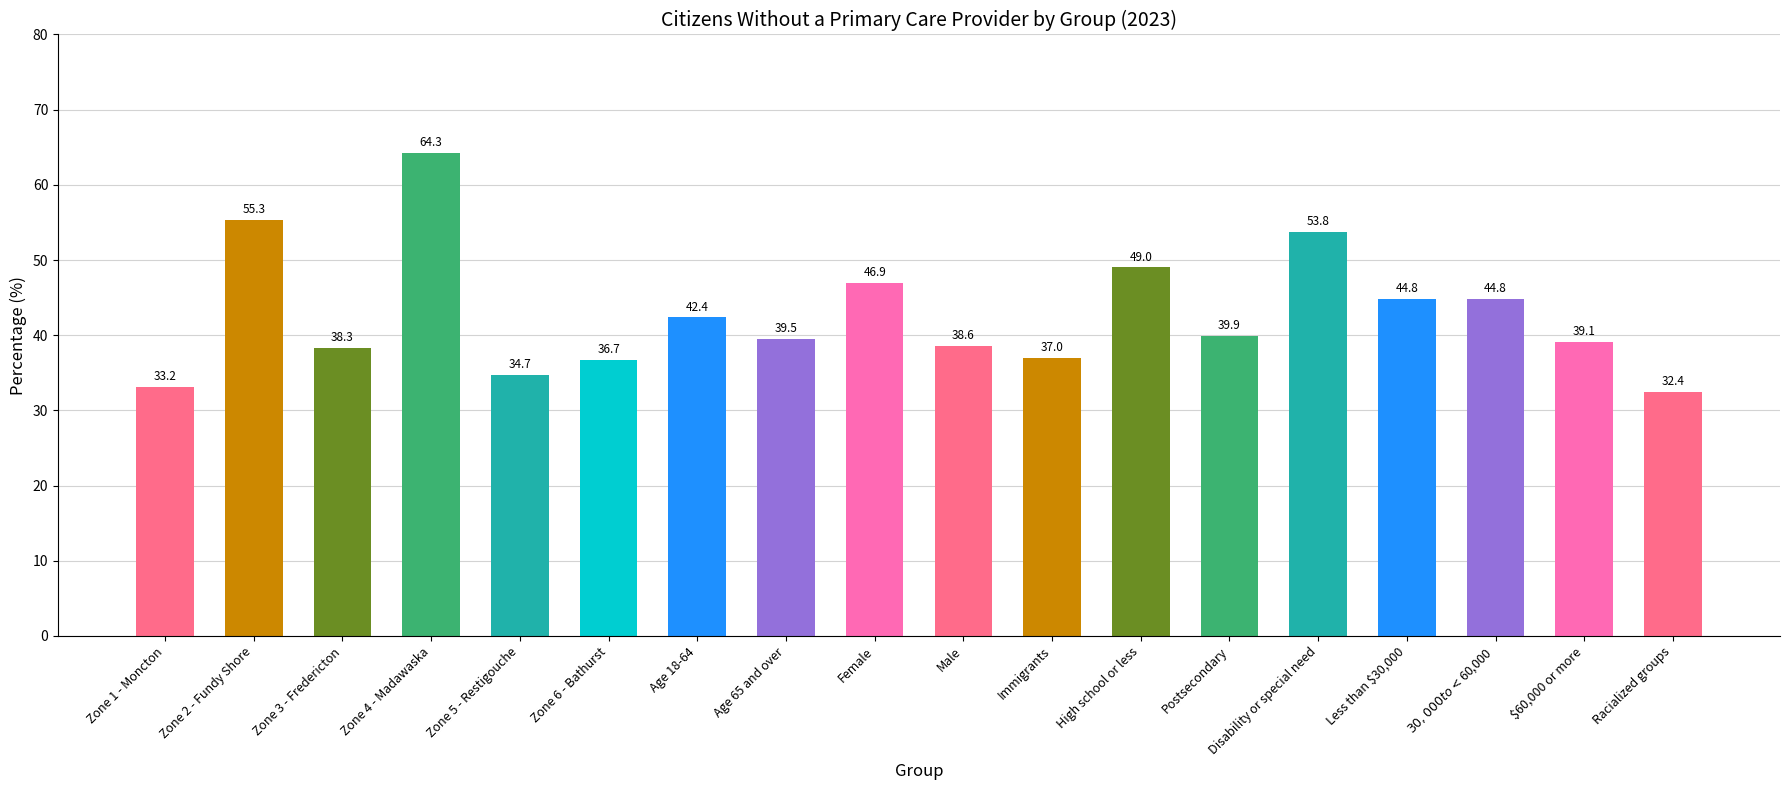

What is the difference between the values at $30,000 to <$60,000 and High school or less?

4.2